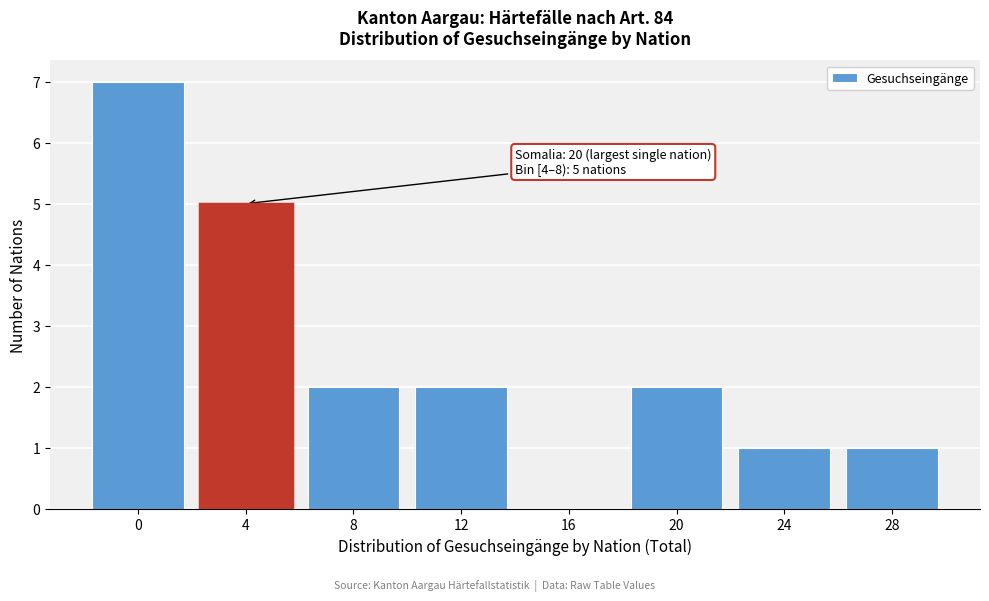

Reading left to right, extract all data points from this chart.

0=7	4=5	8=2	12=2	16=0	20=2	24=1	28=1